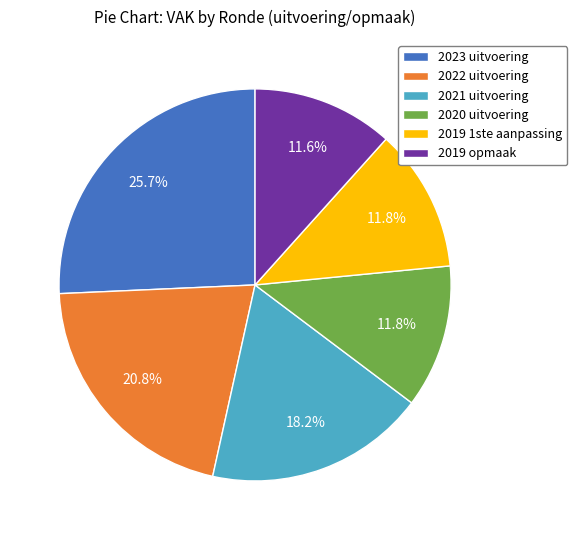

Which category has the biggest portion of the pie?

2023 uitvoering